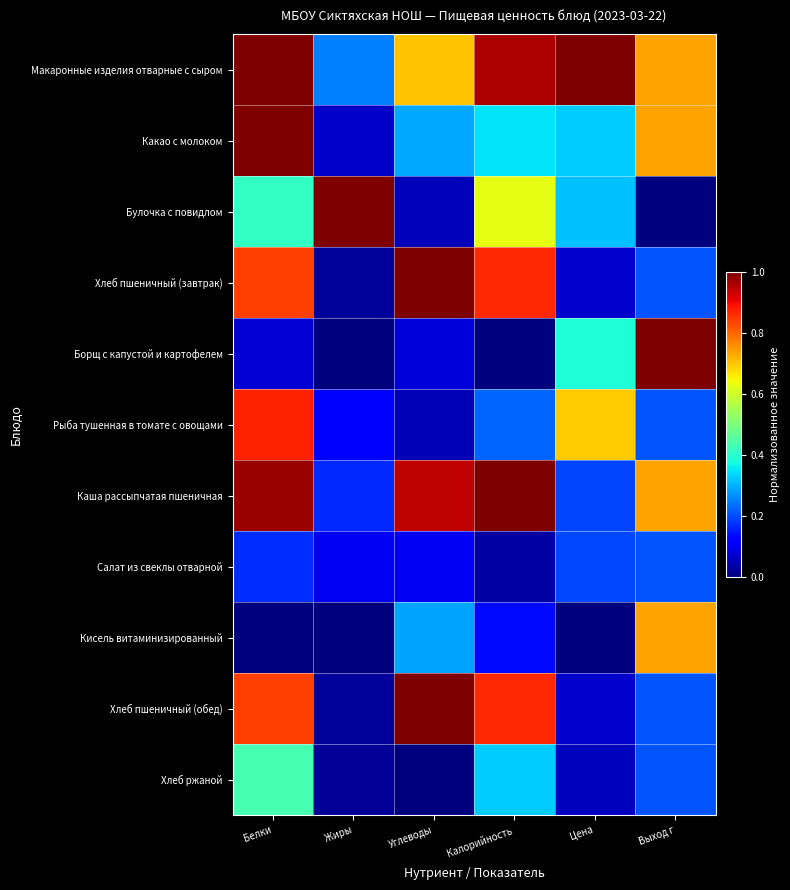

Which series changed the most between Калорийность and Выход г?

Борщ с капустой и картофелем